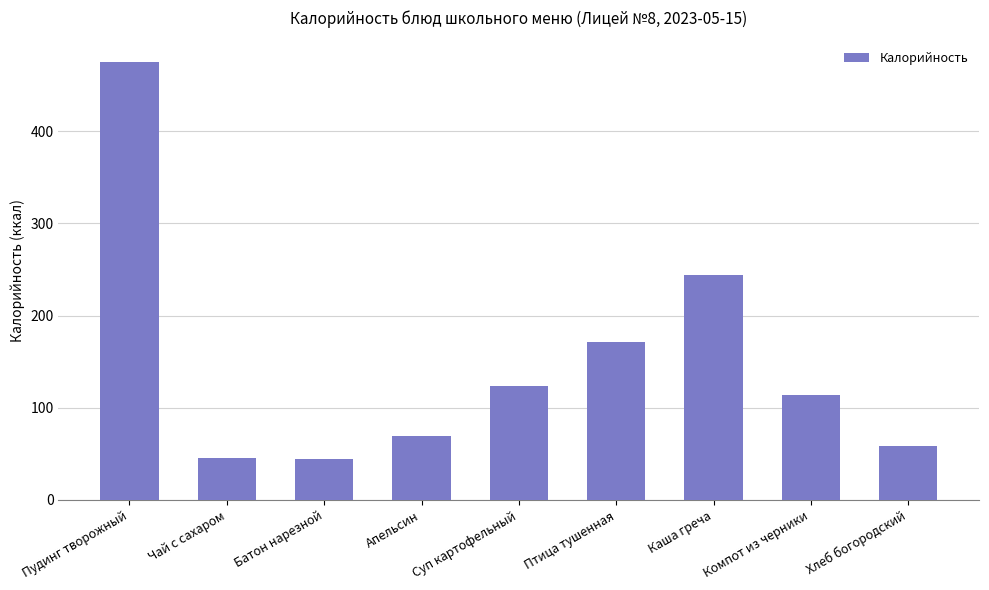

Are the bars grouped side by side (vs. stacked)?

No